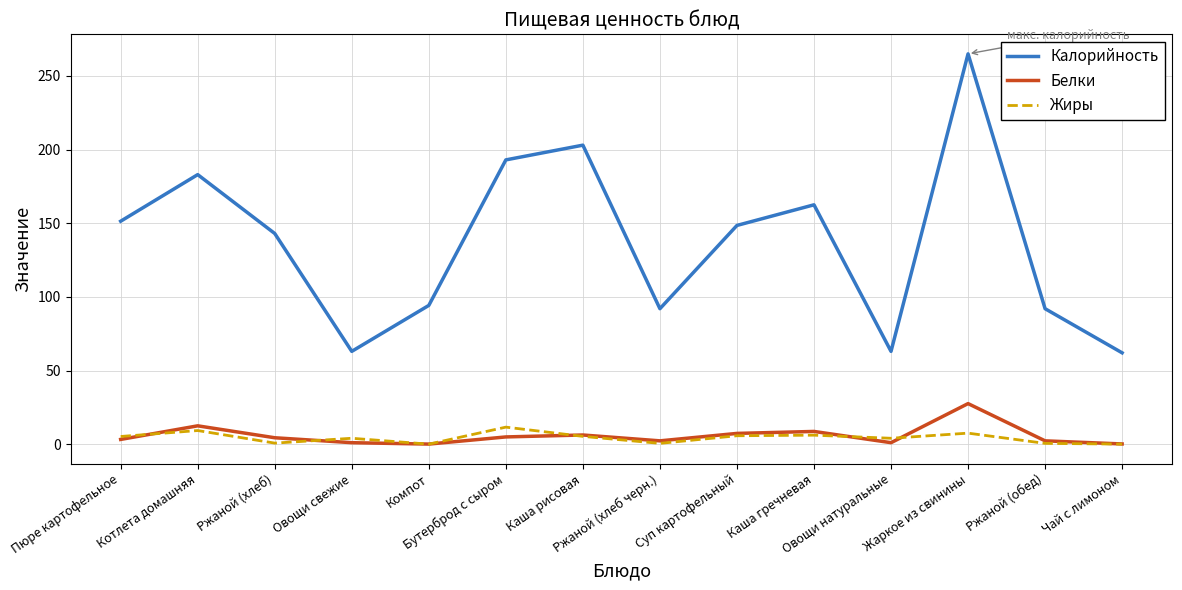

What is the highest value of the Белки series?

27.5